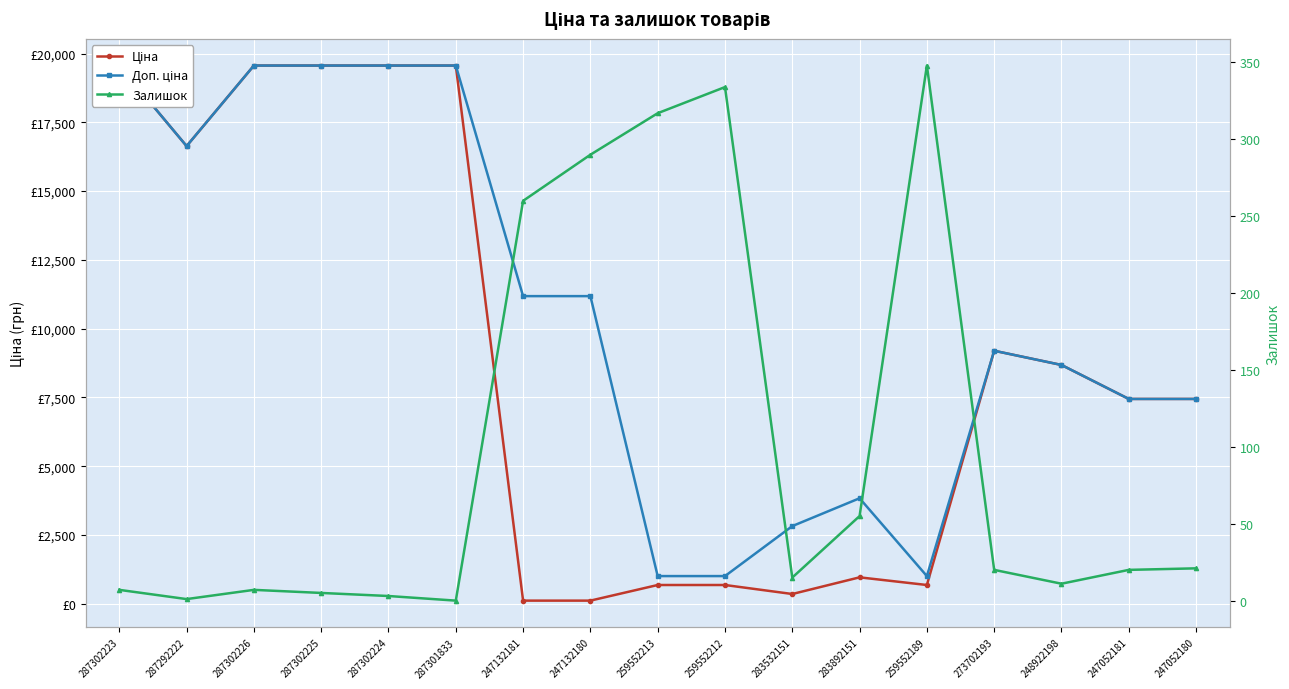

List the labels in order of Залишок value, largest first.

259552189, 259552212, 259552213, 247132180, 247132181, 283892151, 247052180, 273702193, 247052181, 283532151, 248922198, 287302223, 287302226, 287302225, 287302224, 287292222, 287301833